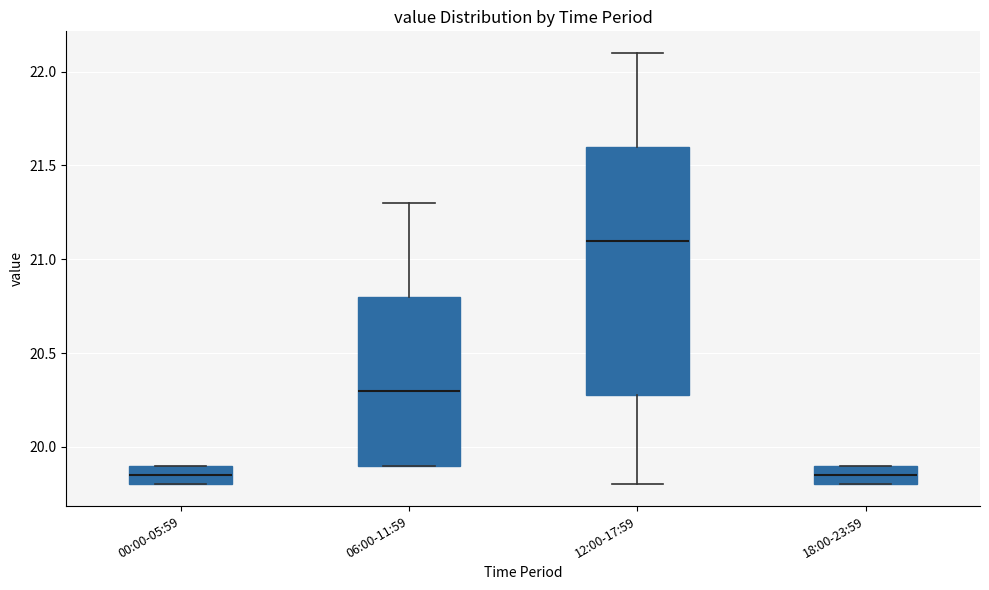

Where does the median line of the box for 12:00-17:59 sit on the y-axis? The values are not printed on the chart, so give them approximately, as read against the axis.

21.10